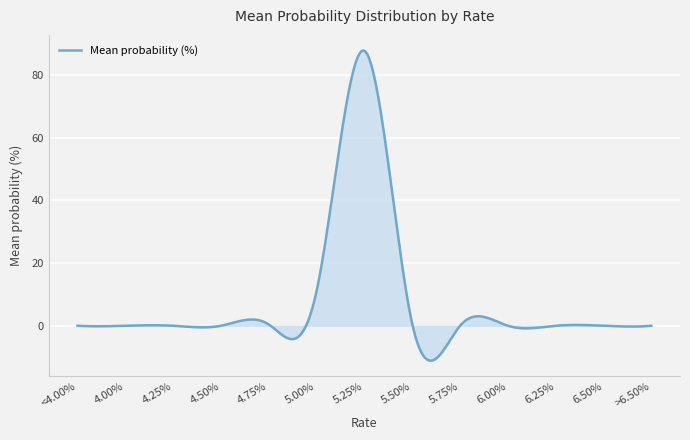

True or false: the data has more than 0 interior local peaks.

True